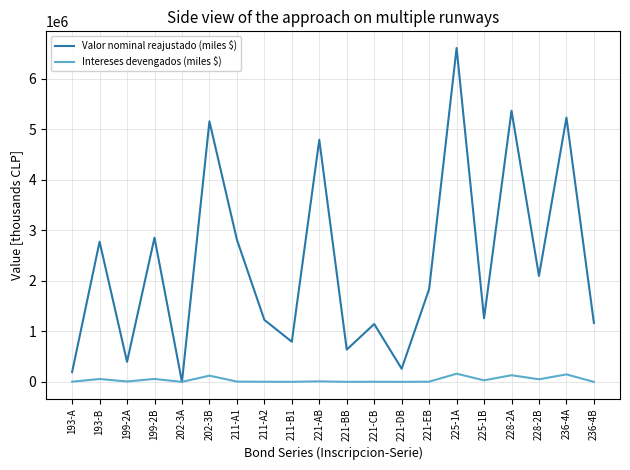

Between 228-2A and 236-4B, which series saw the biggest shift?

Valor nominal reajustado (miles $)